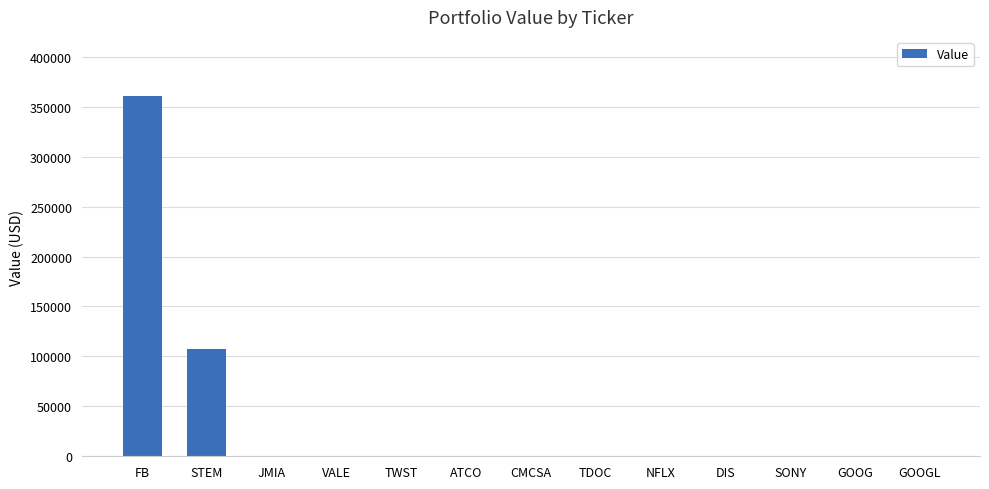

True or false: the data shows 0 at CMCSA.

True